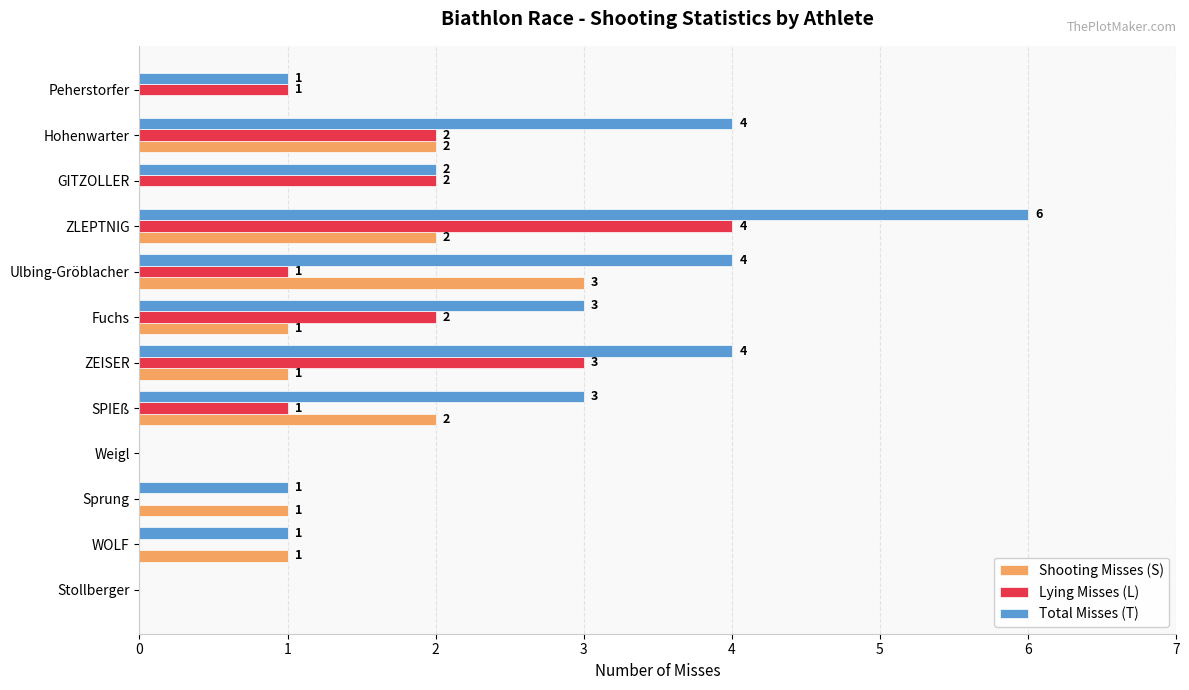

Count the number of categories in the chart.

12